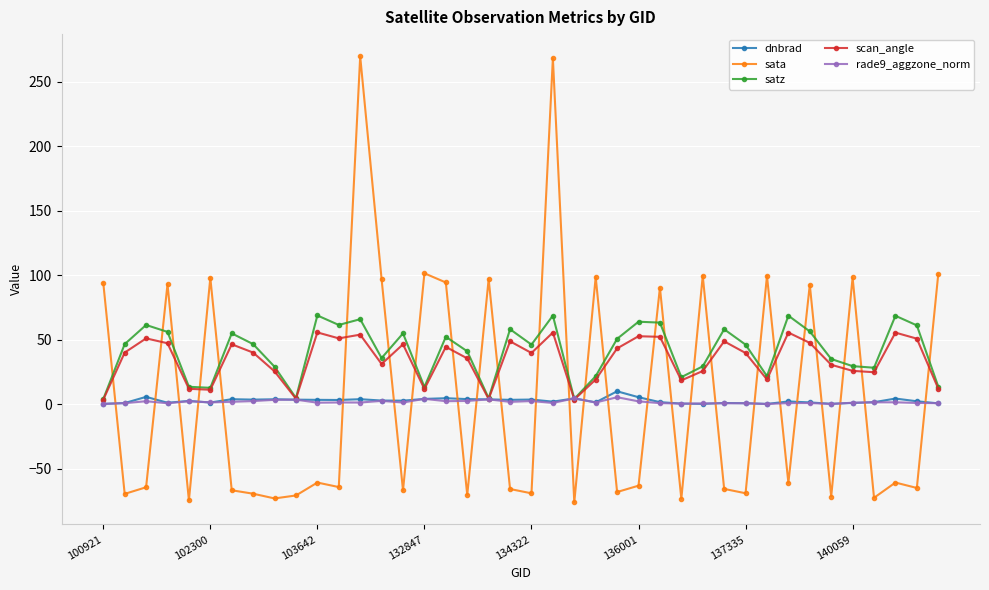

True or false: sata has more than 1 interior local peaks.

True